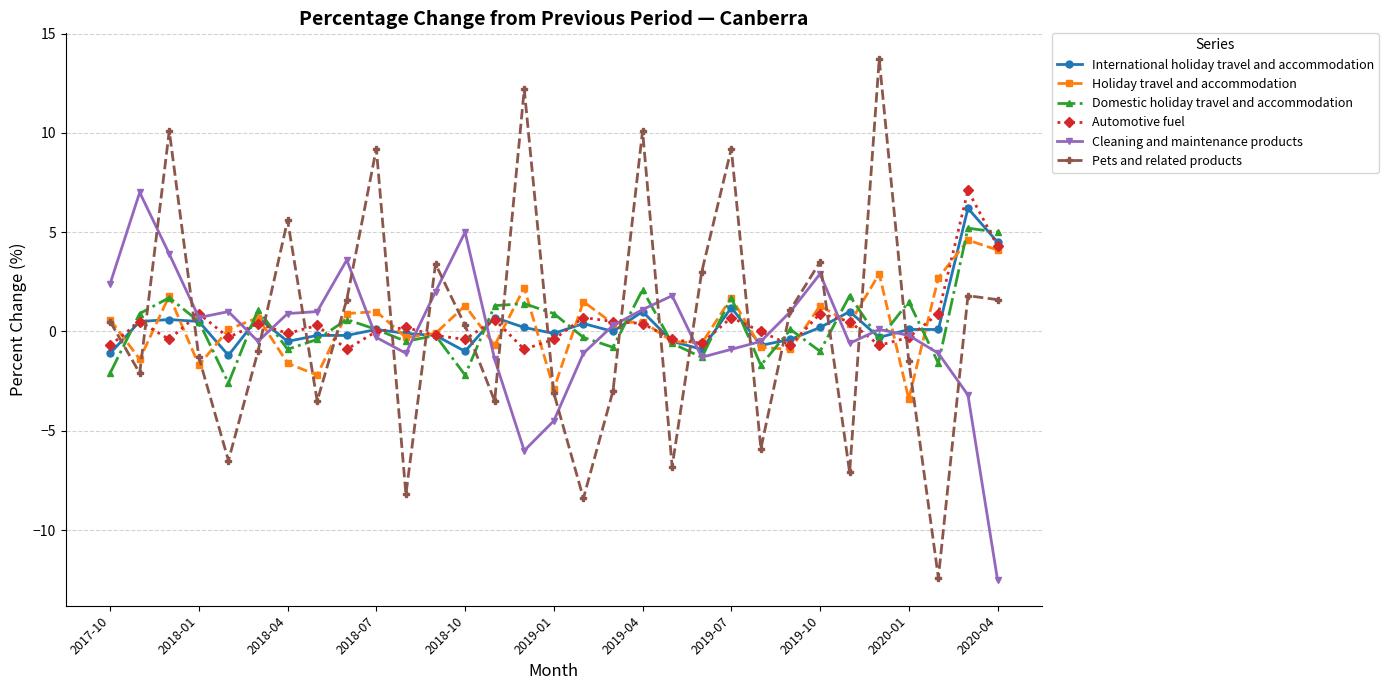

True or false: Holiday travel and accommodation has more than 1 points higher than both neighbors.

True